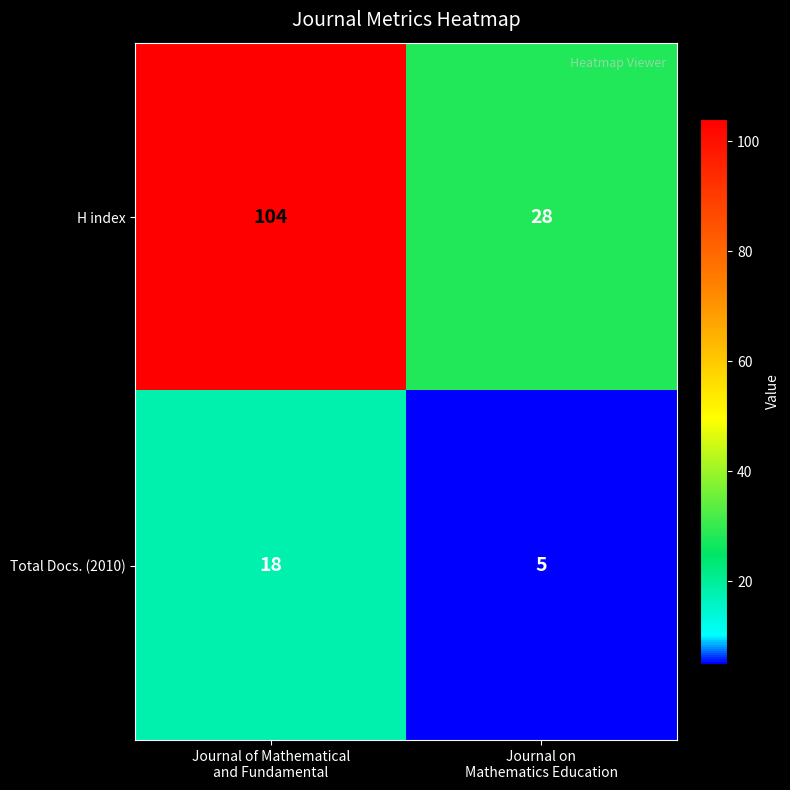

Rank the series by their maximum value, from highest to lowest.

H index, Total Docs. (2010)